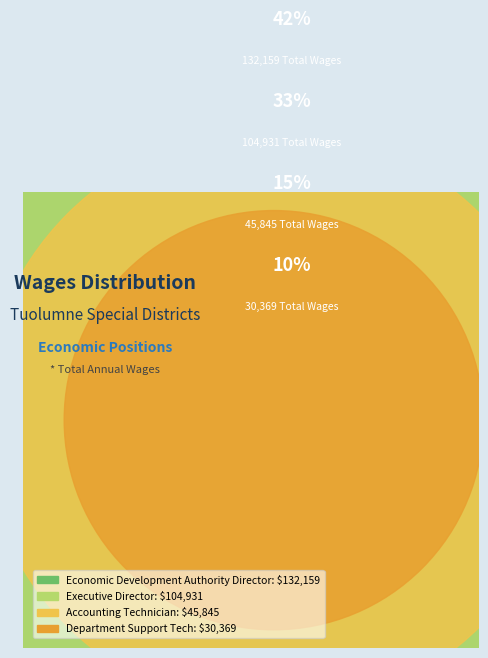

The Accounting Technician slice represents 15% of the pie. True or false?

True